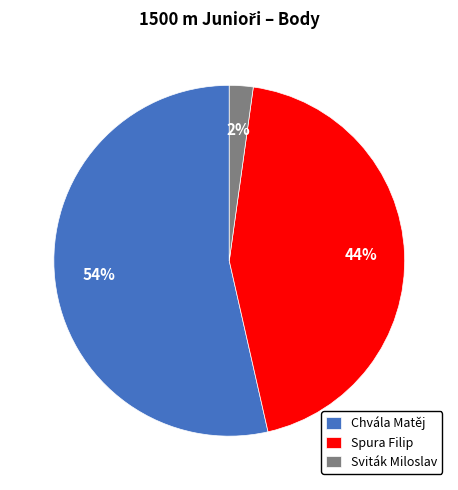

True or false: Spura Filip accounts for 50% of the total.

False